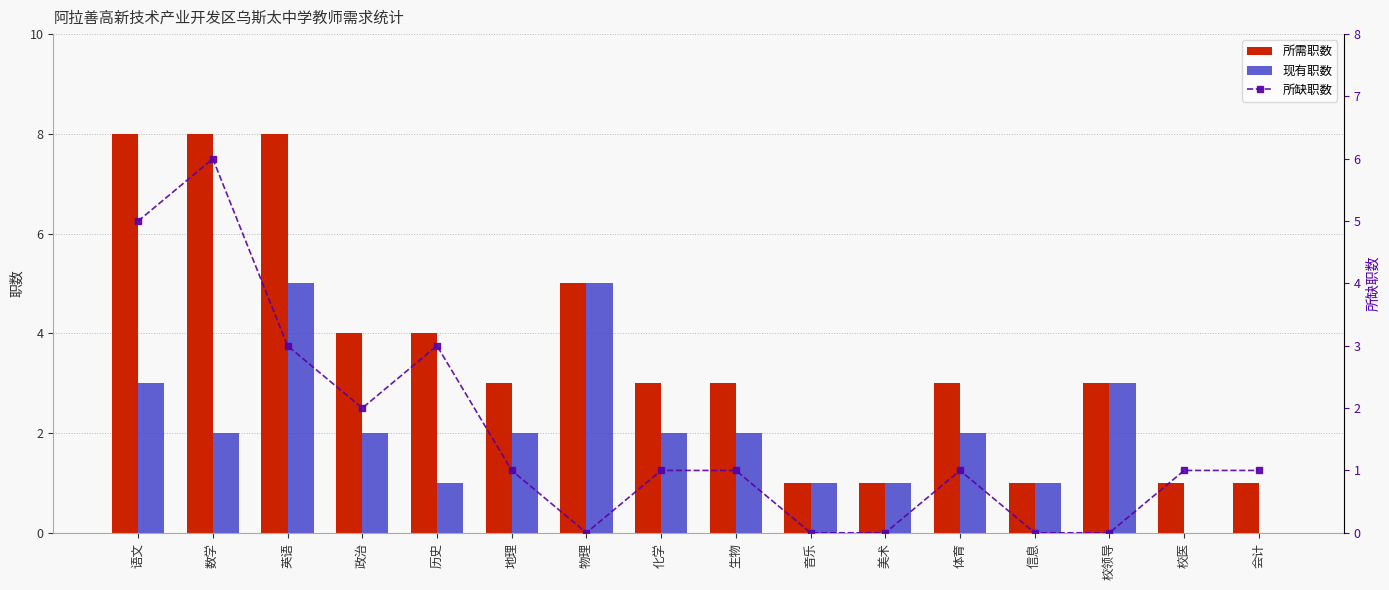

At which category is the sum across all series the highest?

语文